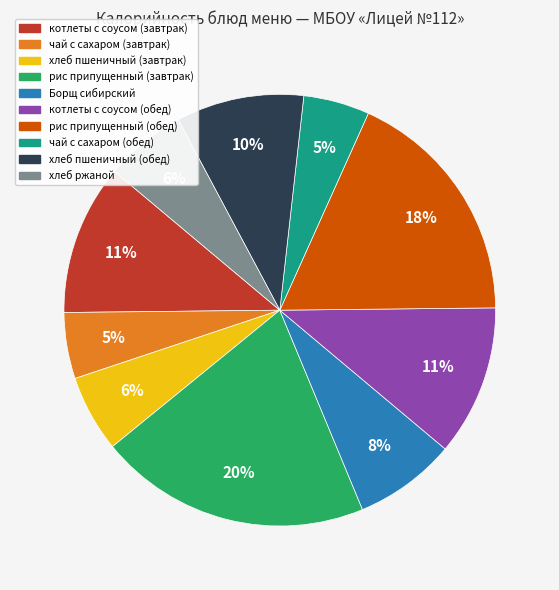

Between котлеты с соусом (завтрак) and хлеб пшеничный (обед), which is larger?

котлеты с соусом (завтрак)